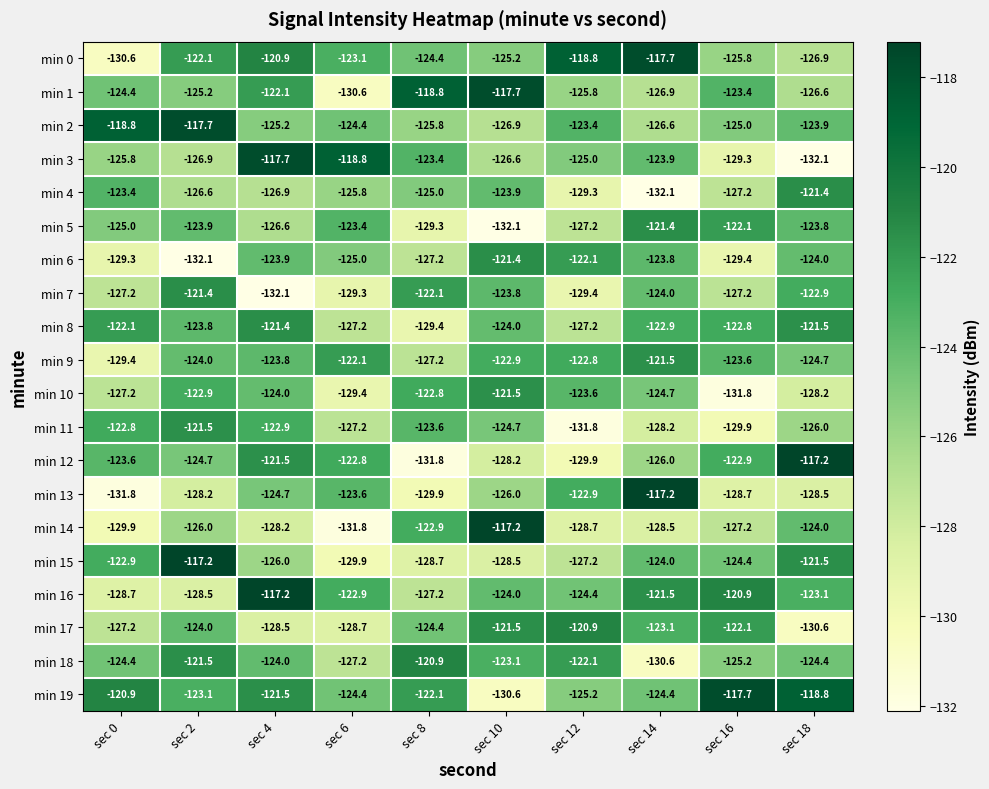

Where is min 12 nearest to the value -124?

sec 0